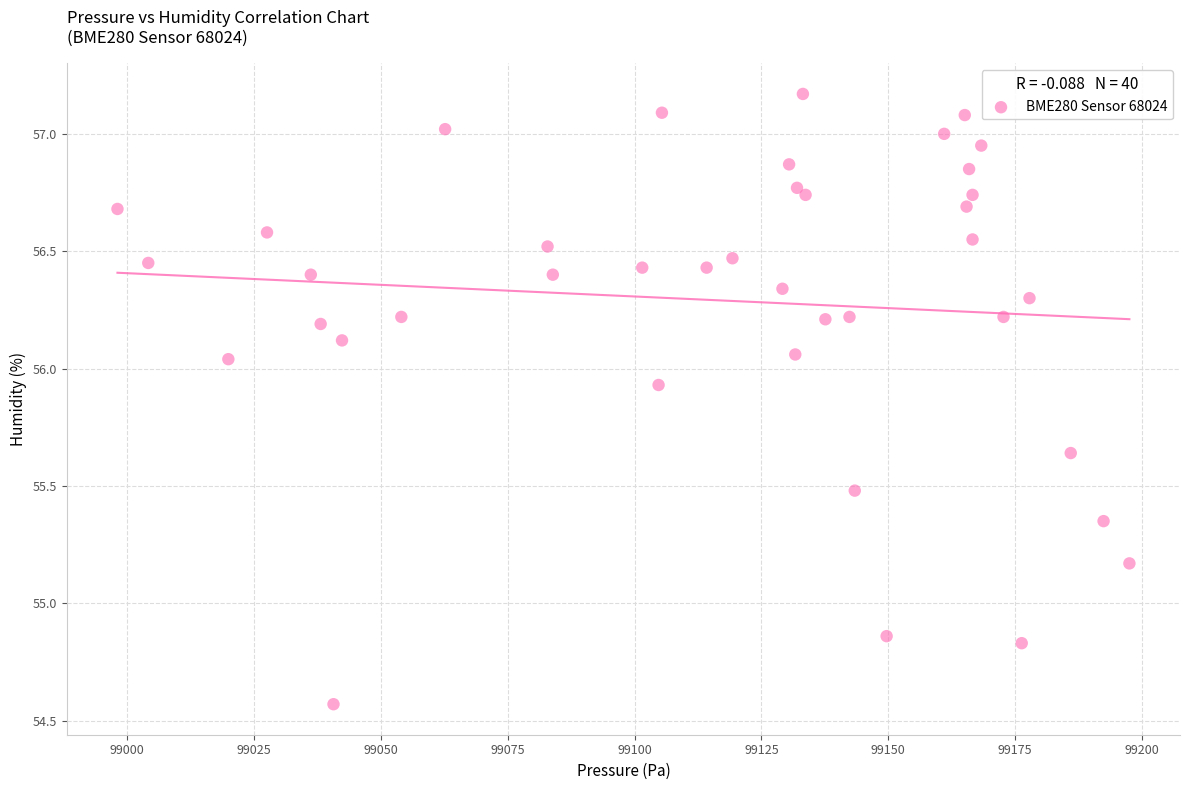

What is the range of X values (max minus min)?

199.4